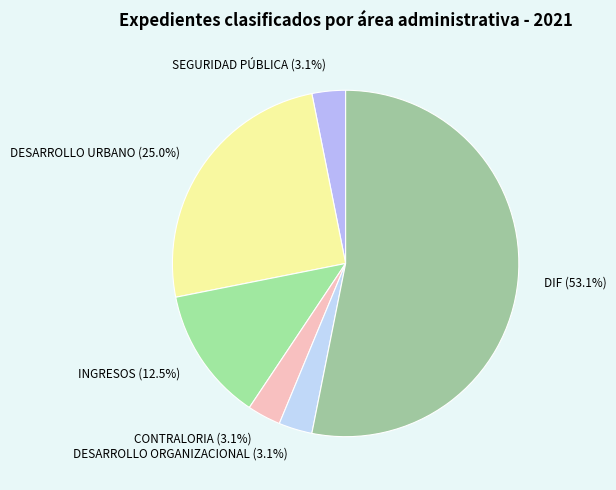

To the nearest percent, what is the difference between the largest and smallest slice percentages?

50%